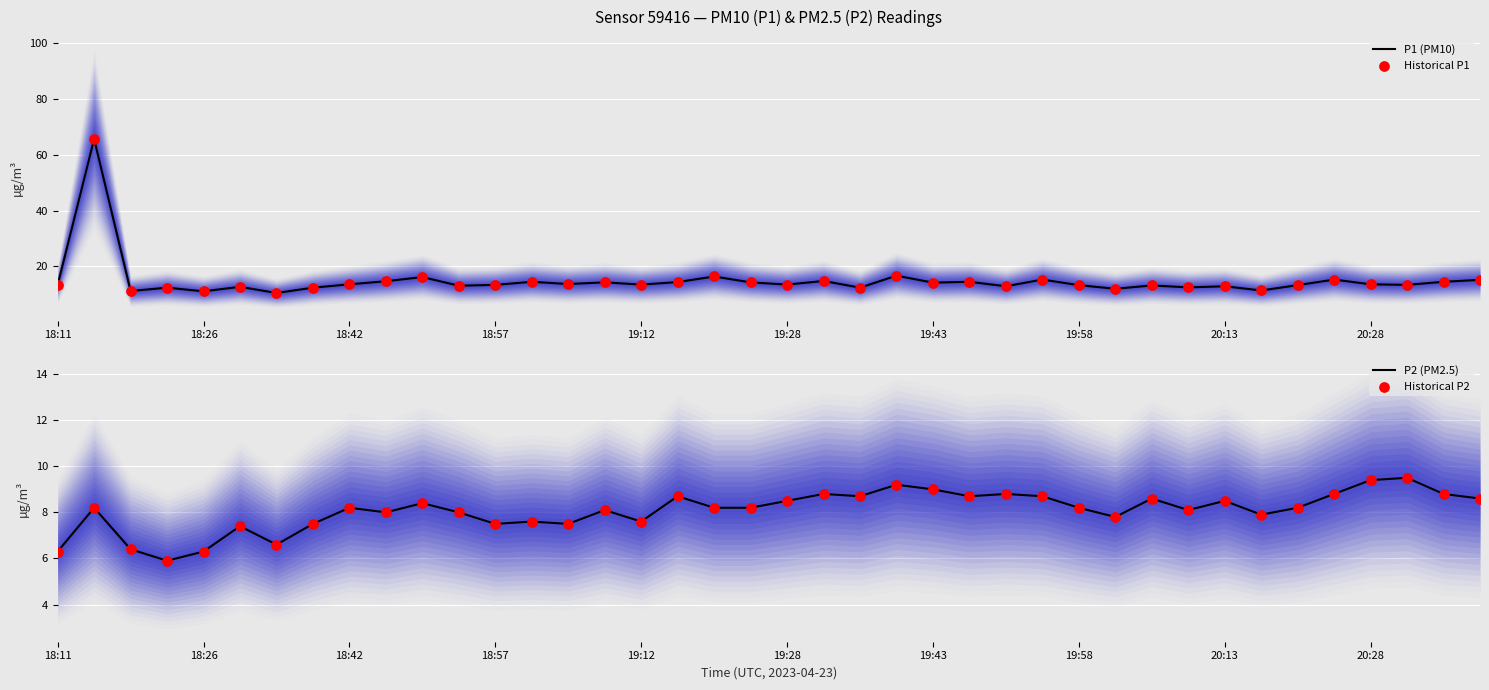

Which series has the widest spread of Y values?

P1 (PM10)